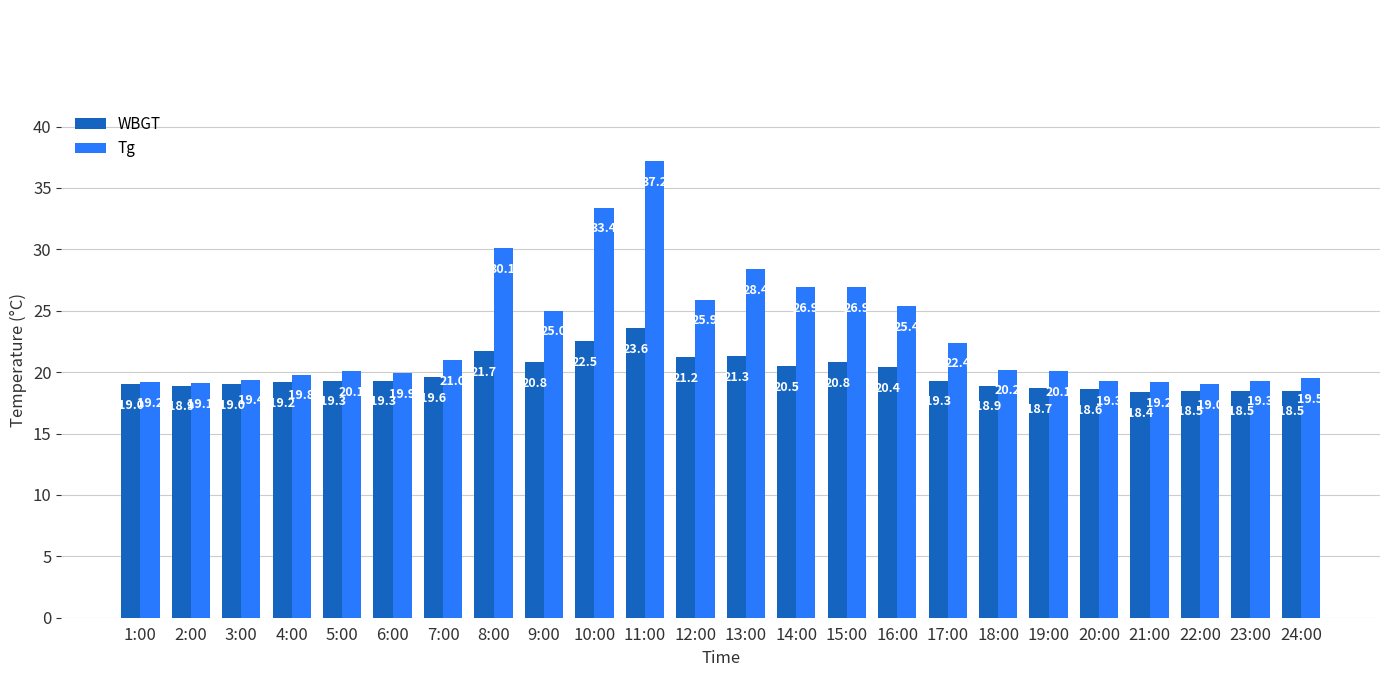

What is the total value across all series at 22:00?

37.5